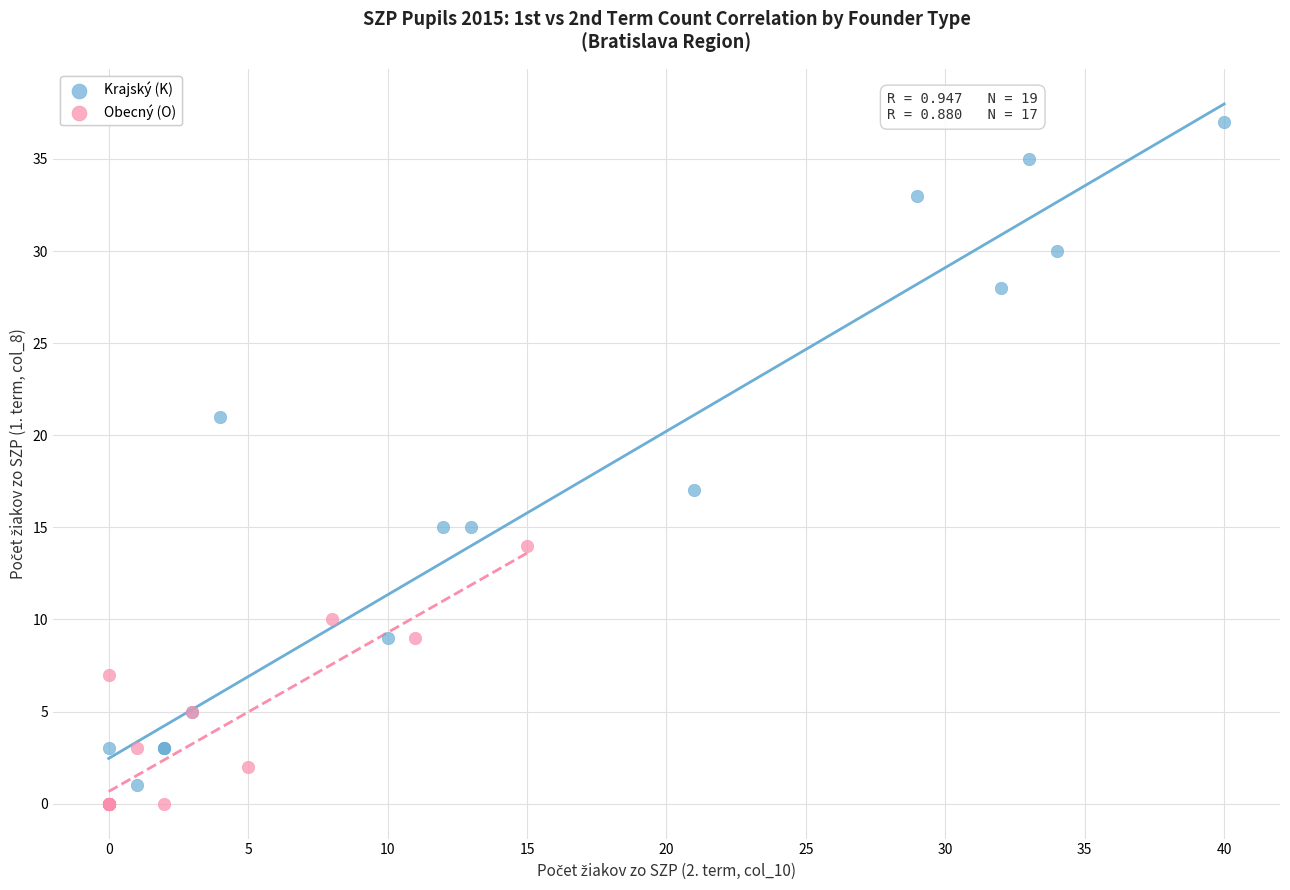

Which series has the largest Y range (max minus min)?

Krajský (K)